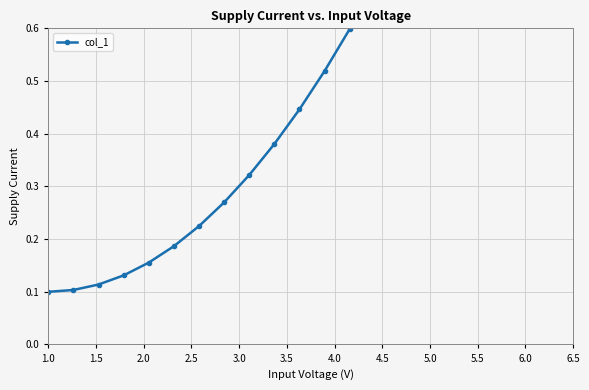

The chart shows a value of 0.2 at 1.0. True or false?

False